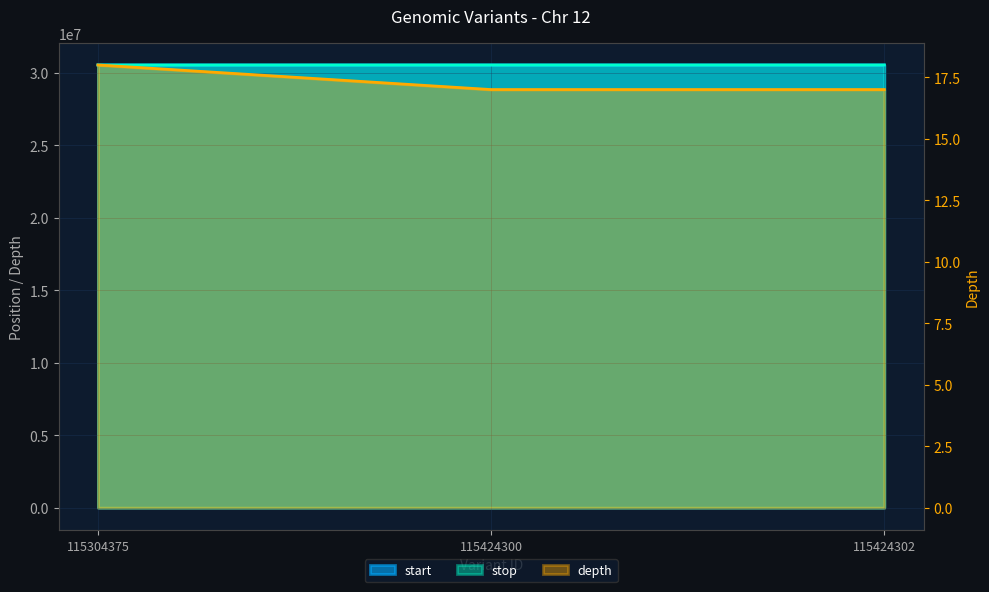

Which category has the lowest value in the depth series?

115424300